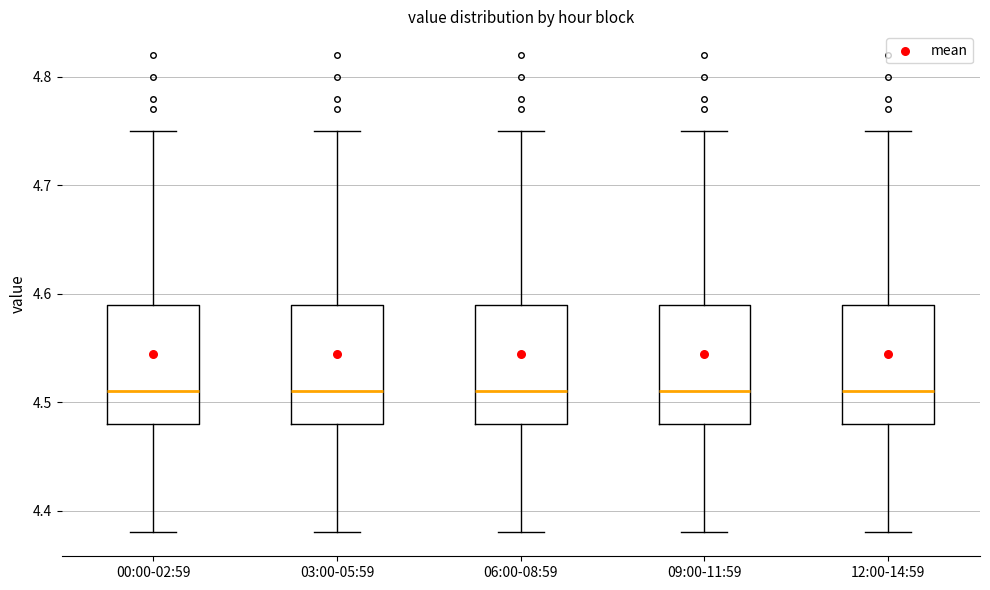

Reading left to right, transcribe this box plot: for each box, give where its median line is, the range the box spans, and where its two whiskers end, as read against the y-axis. The values are not printed on the chart, so give them approximately, as read against the axis.

00:00-02:59: median 4.51, box 4.48 to 4.59, whiskers 4.38 to 4.75
03:00-05:59: median 4.51, box 4.48 to 4.59, whiskers 4.38 to 4.75
06:00-08:59: median 4.51, box 4.48 to 4.59, whiskers 4.38 to 4.75
09:00-11:59: median 4.51, box 4.48 to 4.59, whiskers 4.38 to 4.75
12:00-14:59: median 4.51, box 4.48 to 4.59, whiskers 4.38 to 4.75